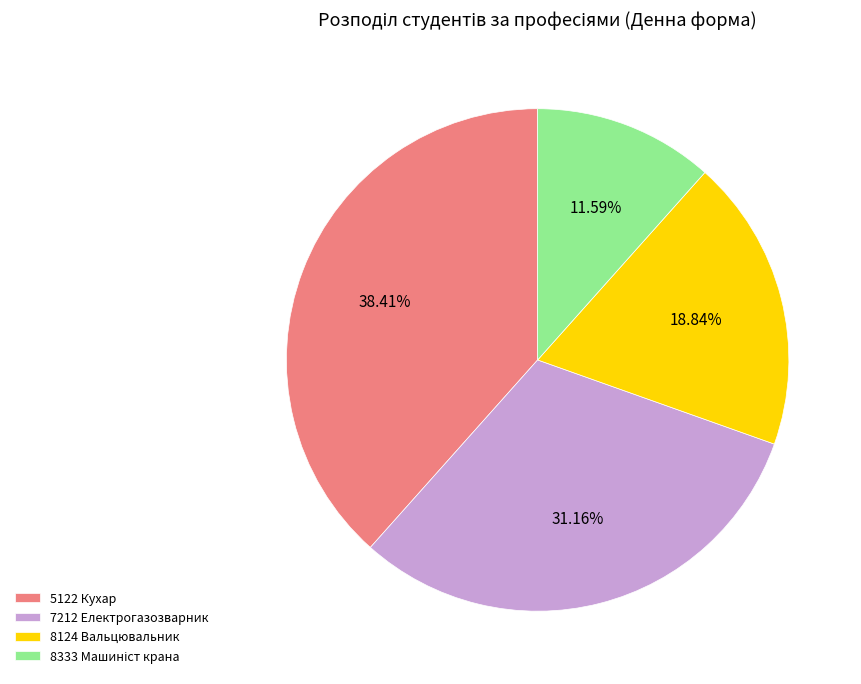

Which slice is the largest?

5122 Кухар